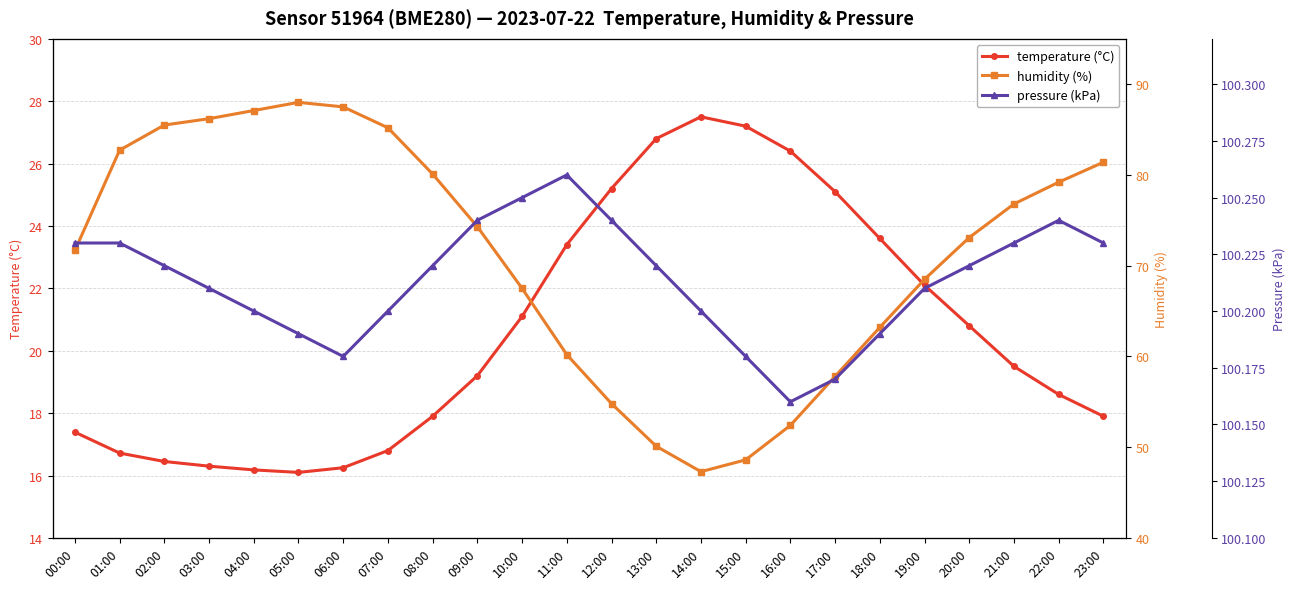

What is the label of the 13th point from the right?

11:00